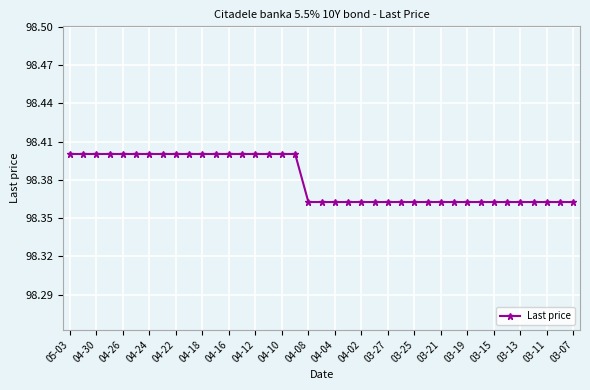

Count the values in the range 98 to 99.

39